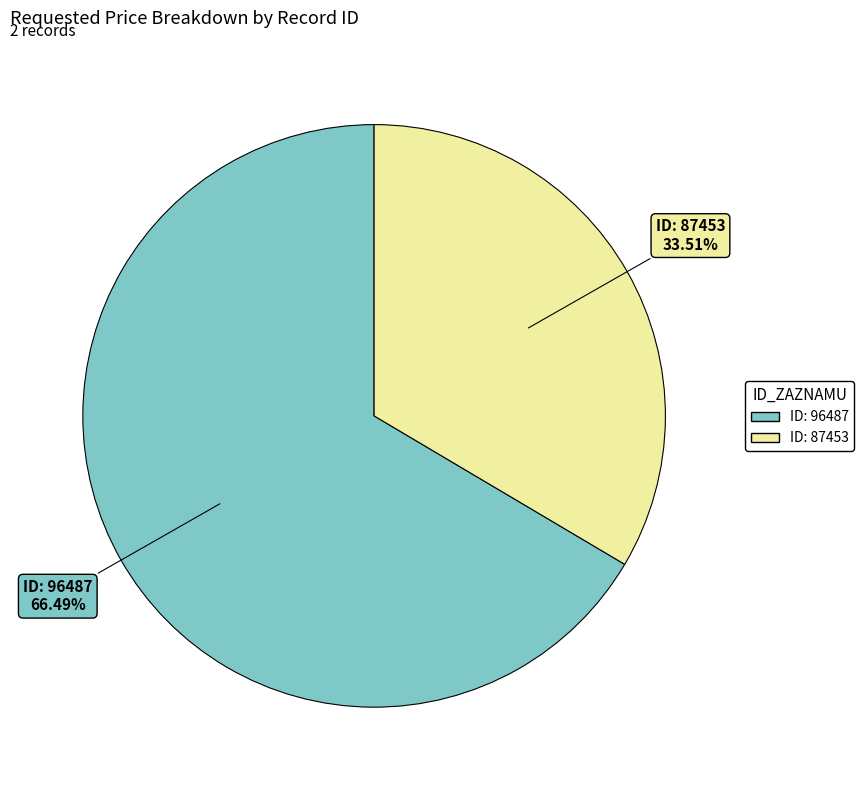

Is there a majority slice in this chart?

Yes